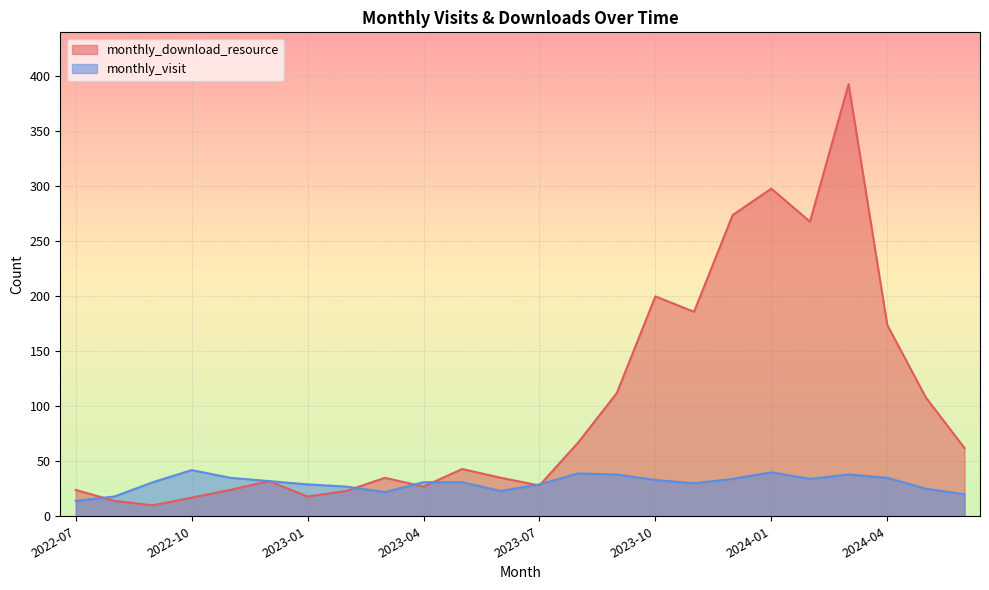

Where is the first local minimum for monthly_download_resource?

2022-09